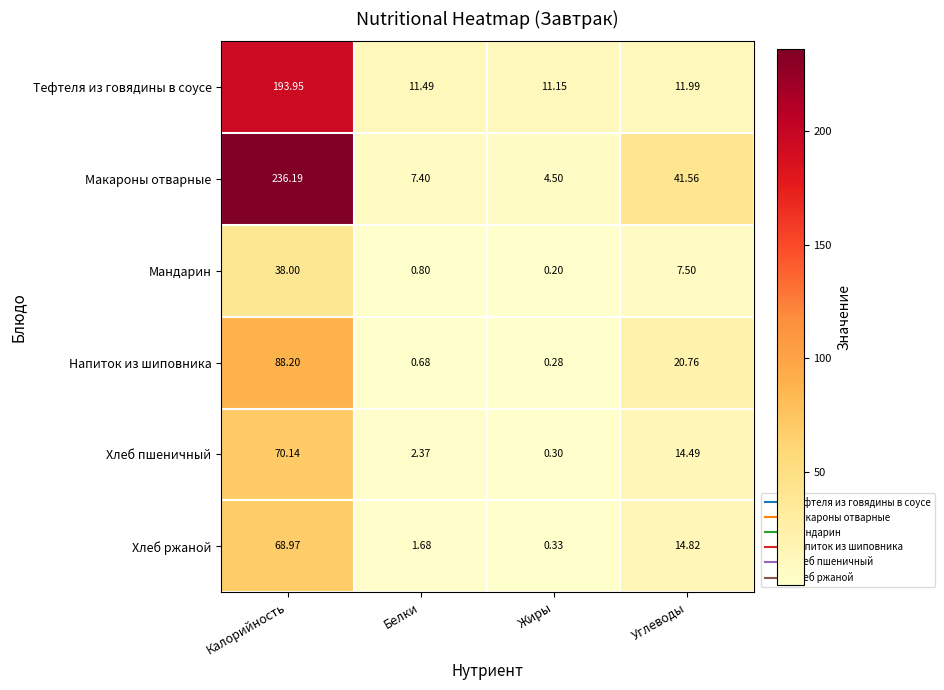

Which category has the lowest value across all series?

Жиры